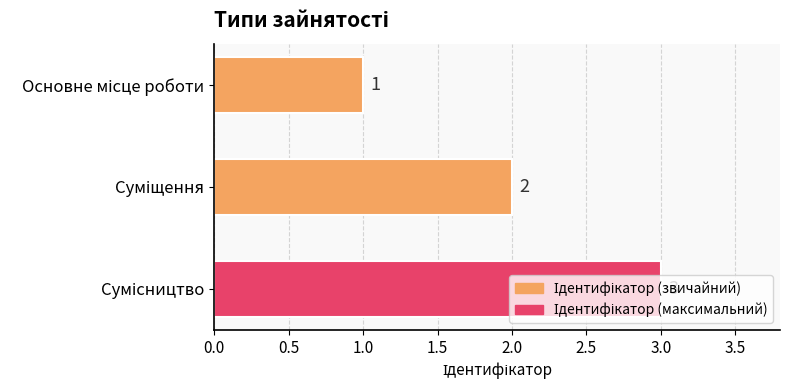

What is the value of the 1st bar from the top?

1